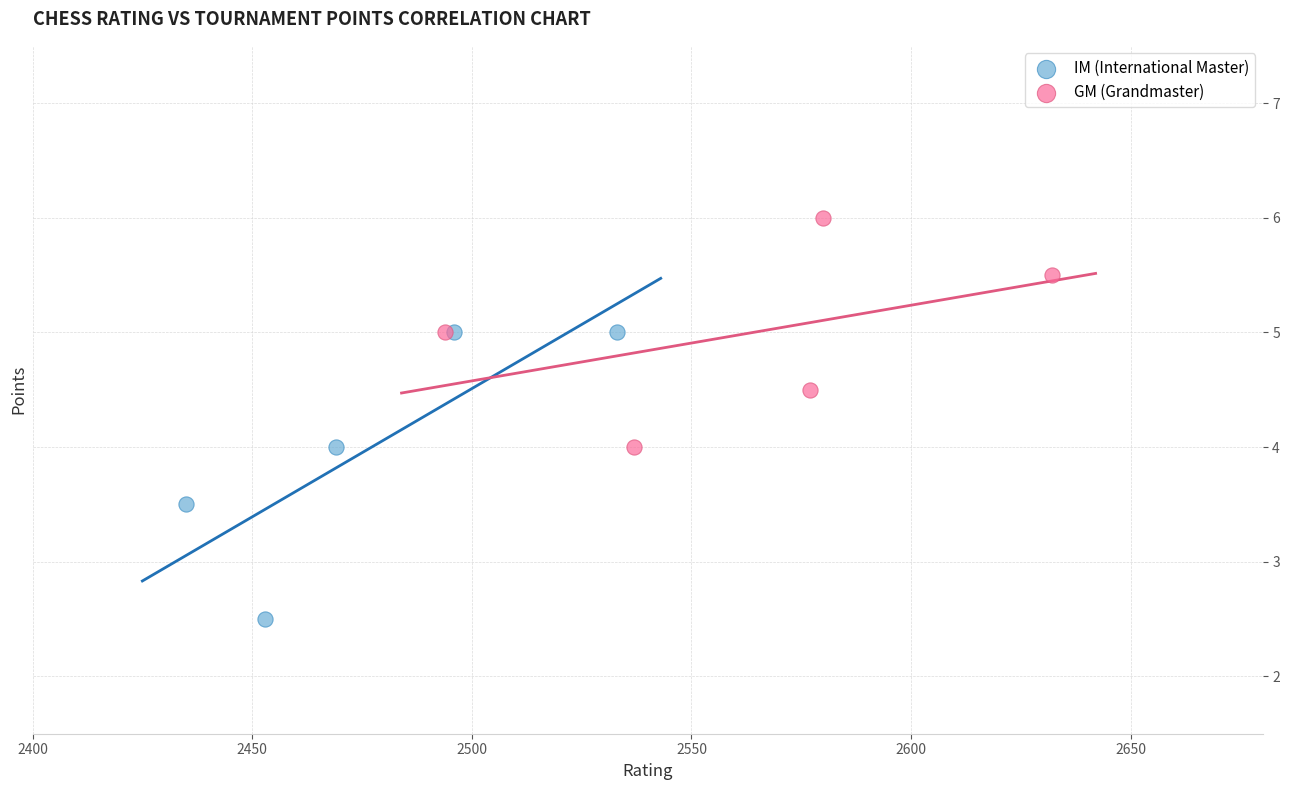

What are all the series names shown in the legend?

IM (International Master), GM (Grandmaster)